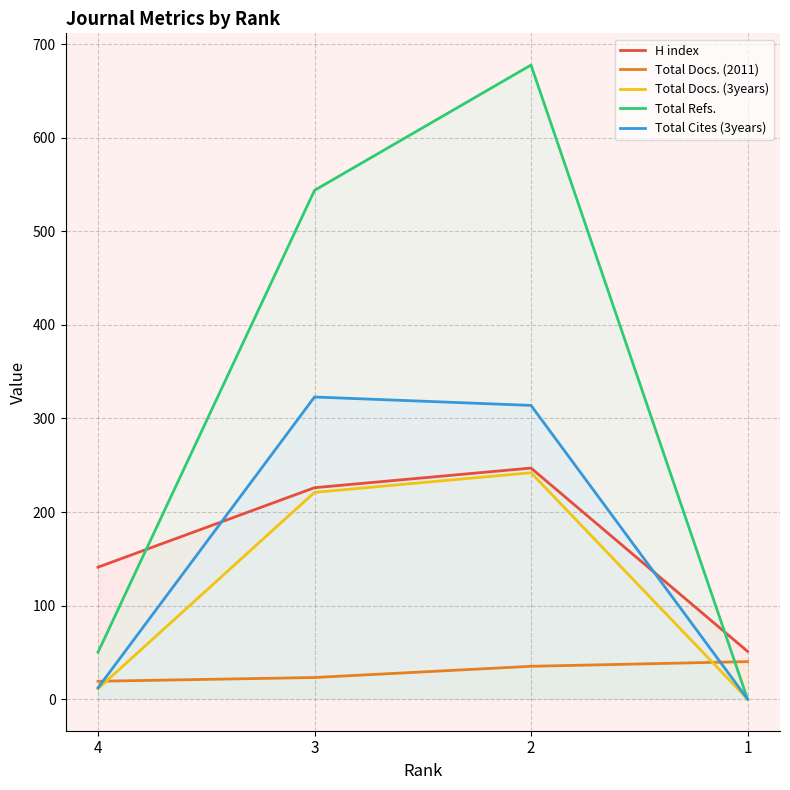

After their last crossing, which series has the higher values: H index or Total Cites (3years)?

H index